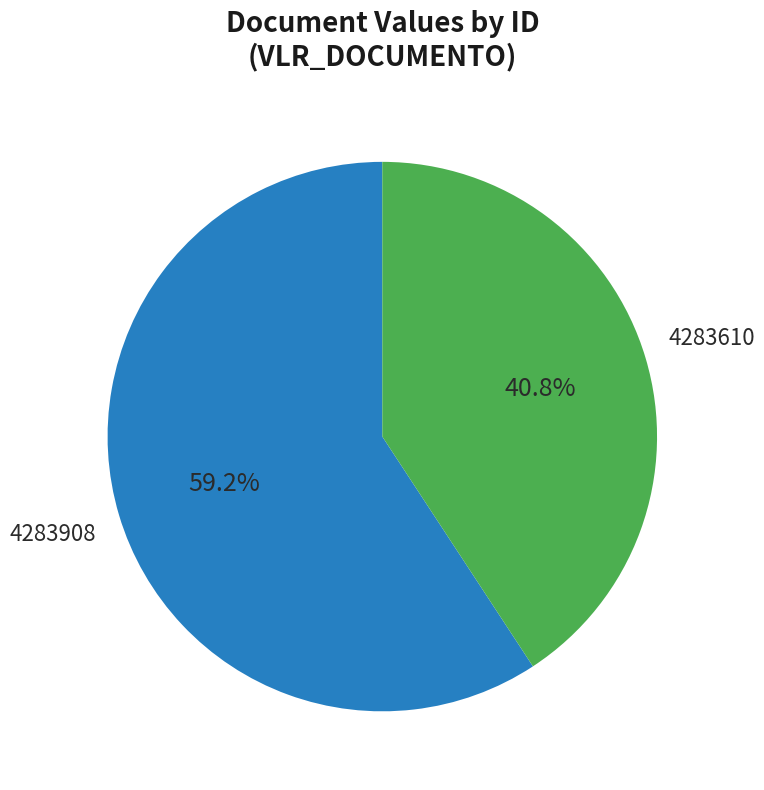

Is there a majority slice in this chart?

Yes